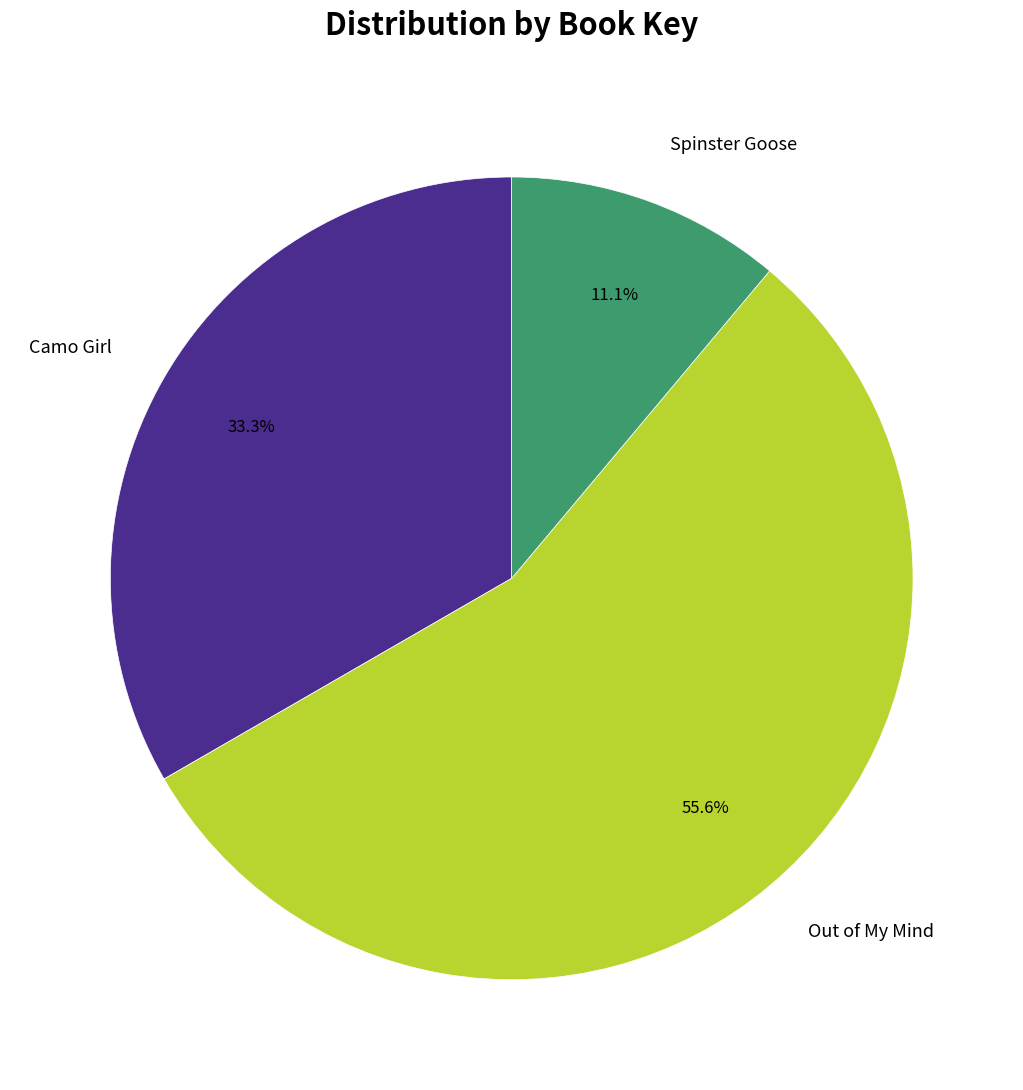

Rank the categories by value from highest to lowest.

Out of My Mind, Camo Girl, Spinster Goose